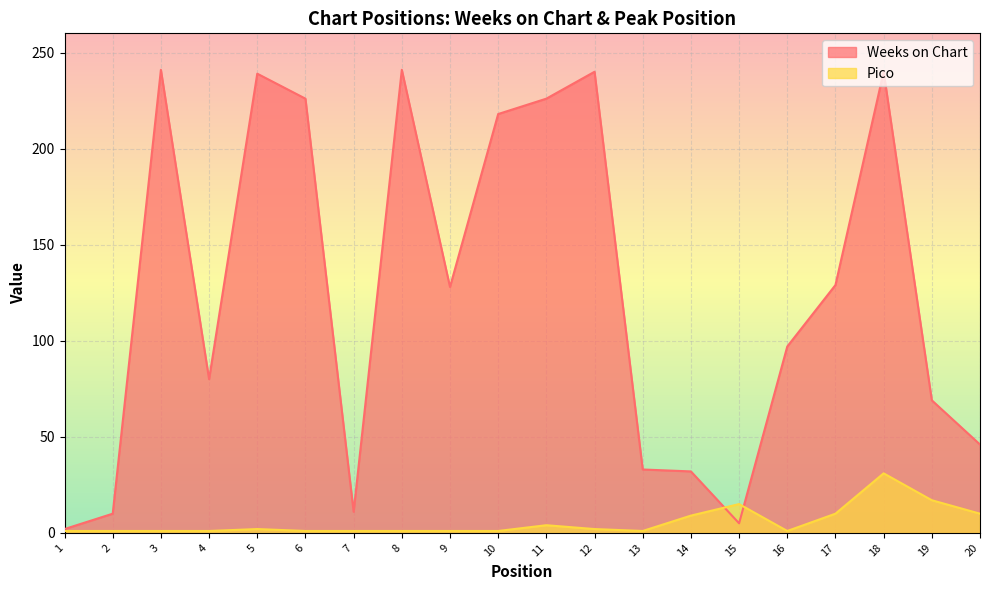

True or false: Weeks on Chart and Pico cross at least once.

True